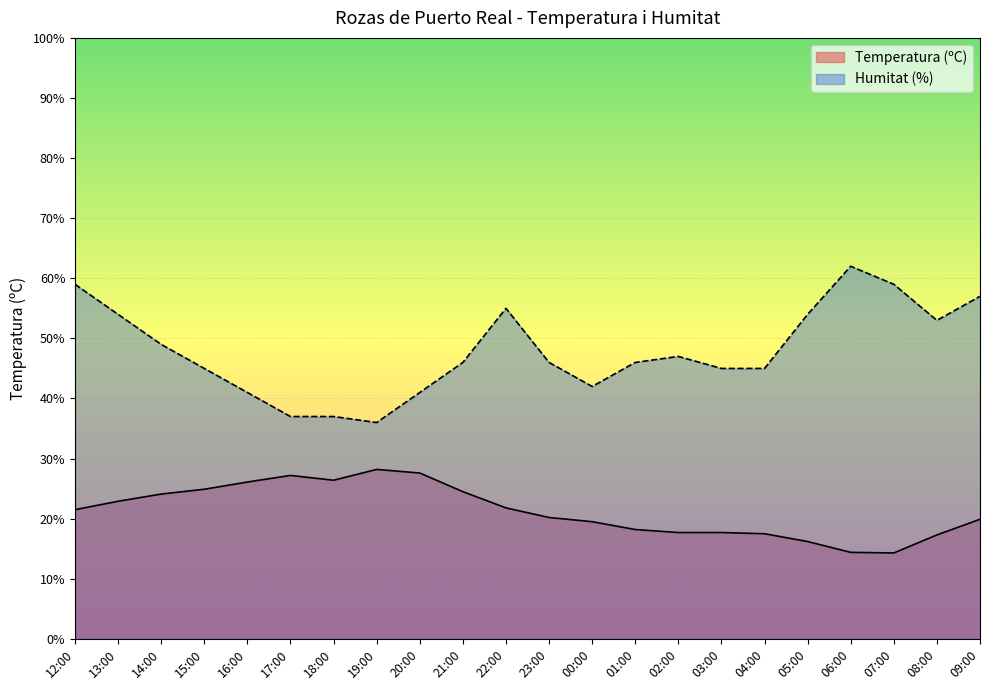

Rank the series by their maximum value, from highest to lowest.

Humitat (%), Temperatura (ºC)